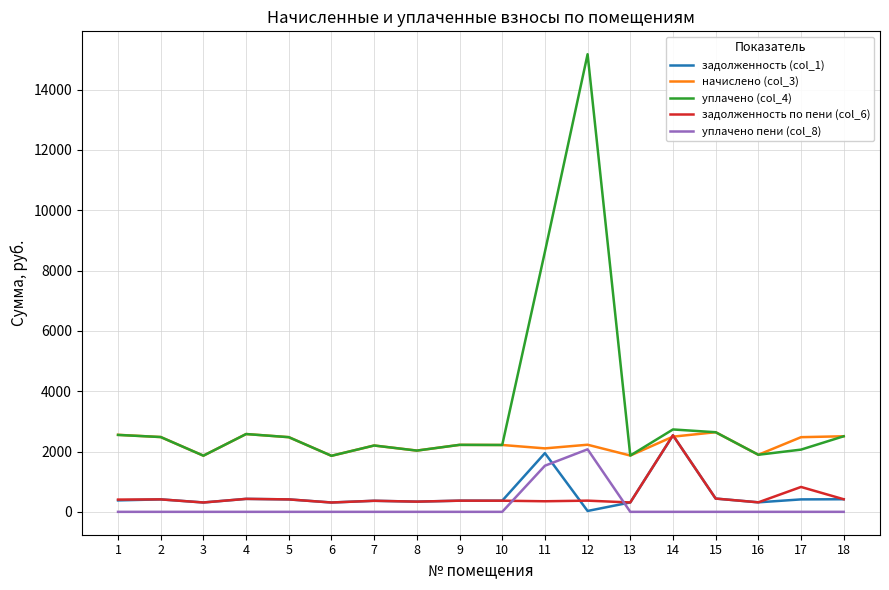

True or false: уплачено пени (col_8) and уплачено (col_4) intersect in this chart.

False